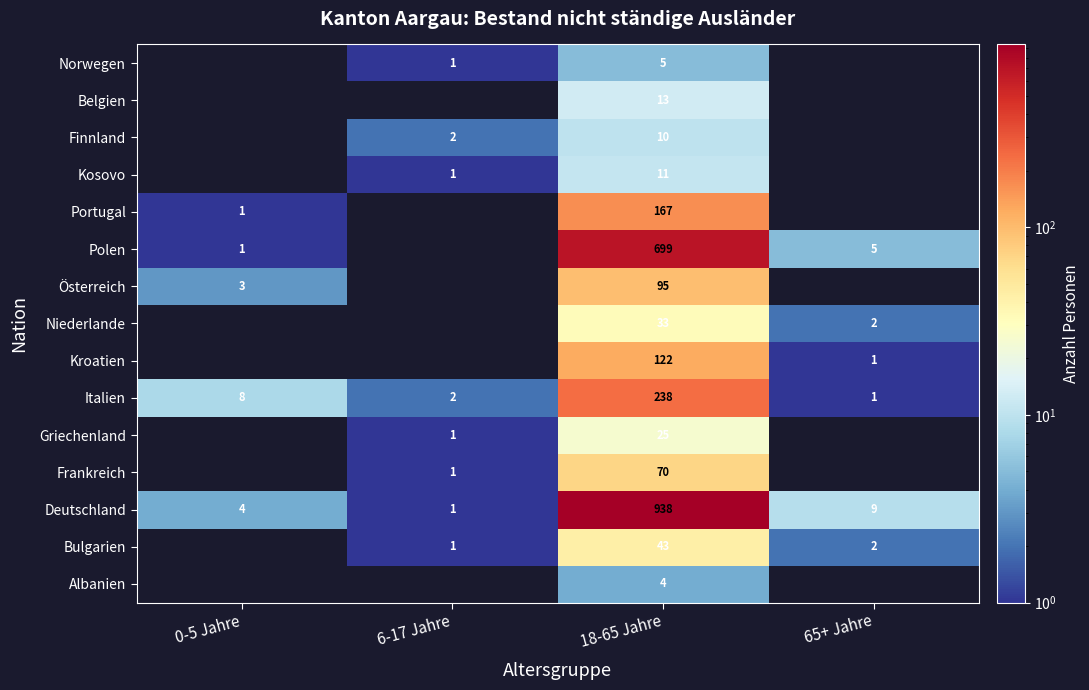

What is the maximum value shown in the chart?

938.0